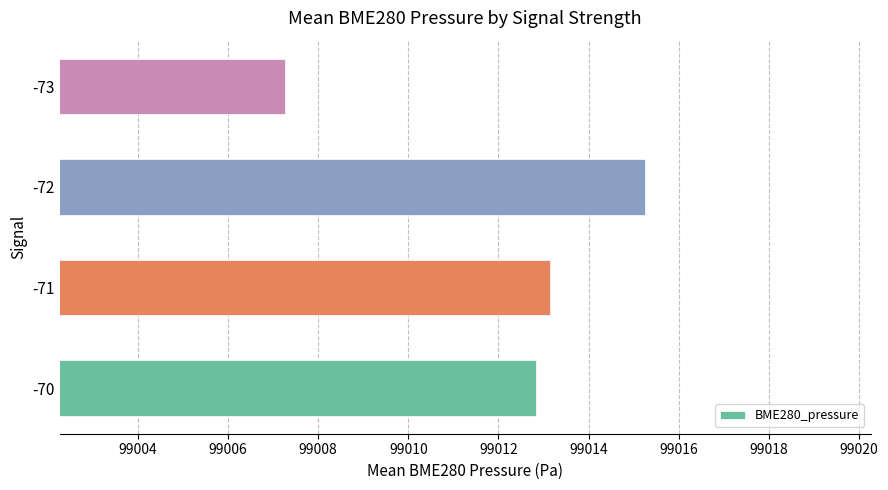

Are the bars horizontal?

Yes